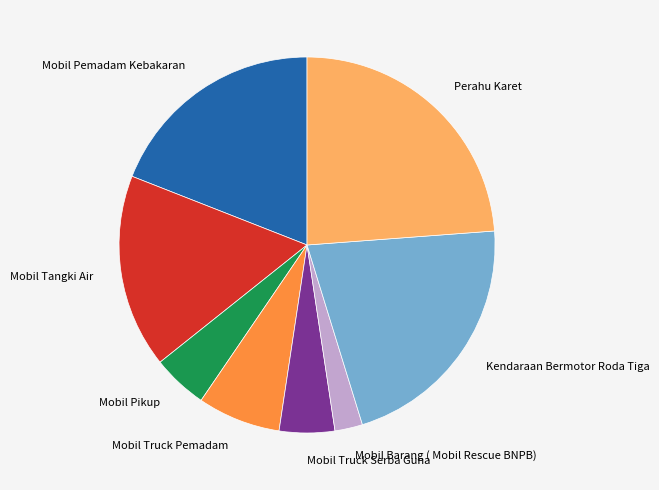

Does any single category account for the majority?

No